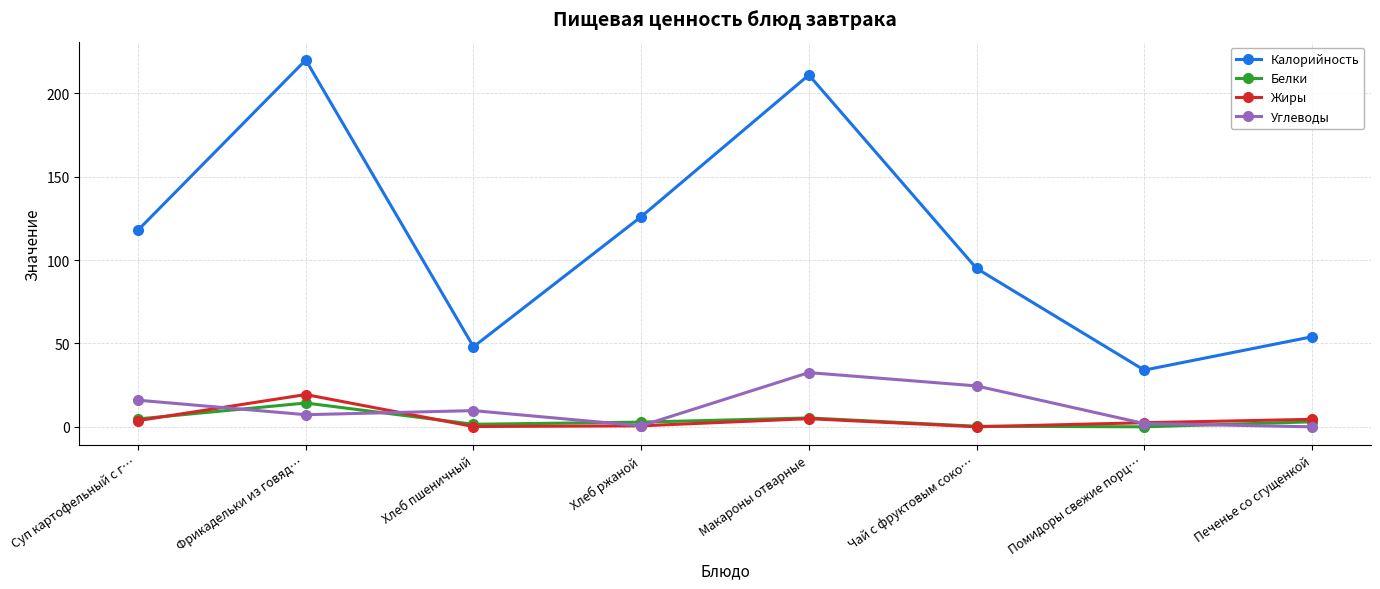

What is the value of the Белки point at the 6th from the left?

0.3